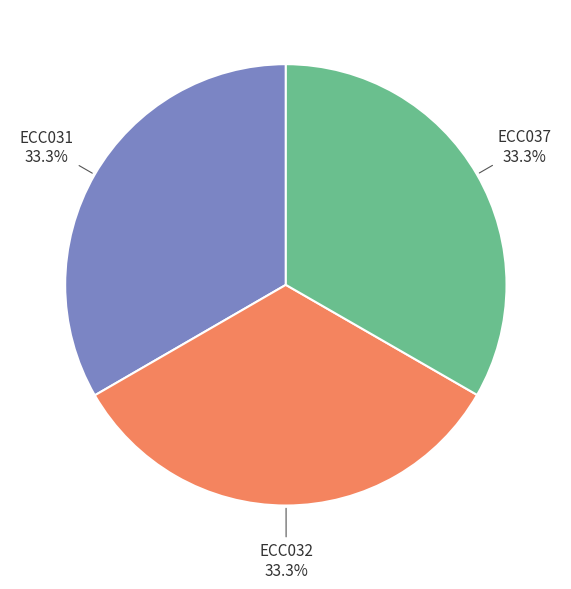

What is the ratio of the value at ECC032 to the value at ECC031?

1.0